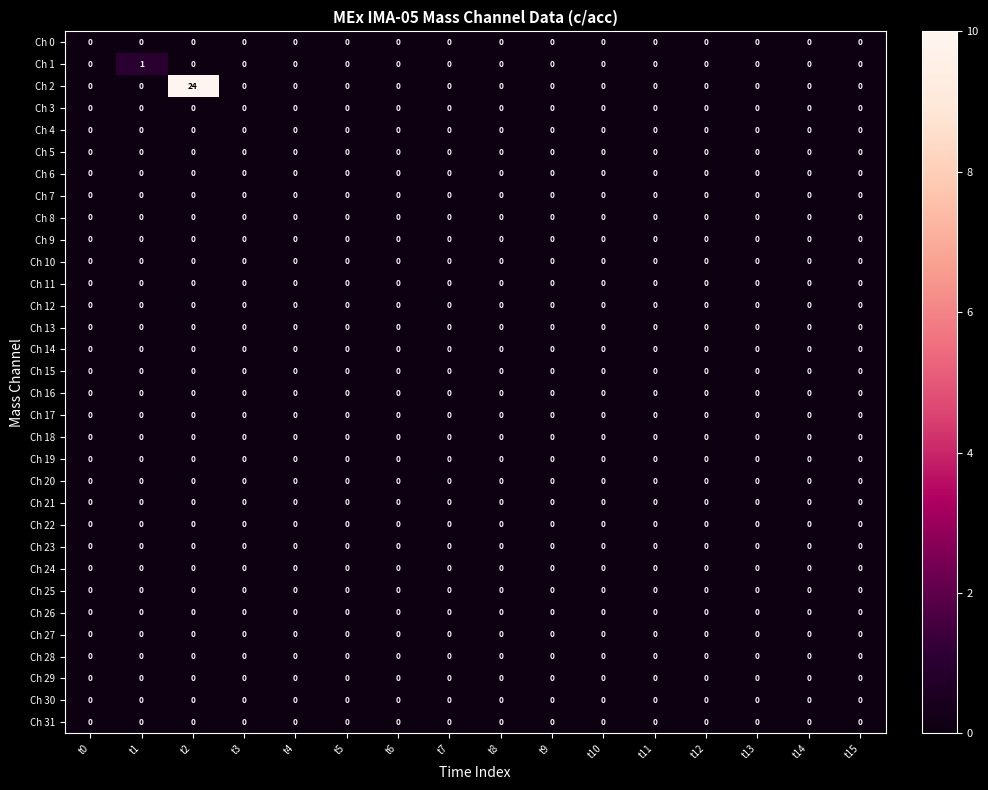

What is the total value across all series at t2?

24